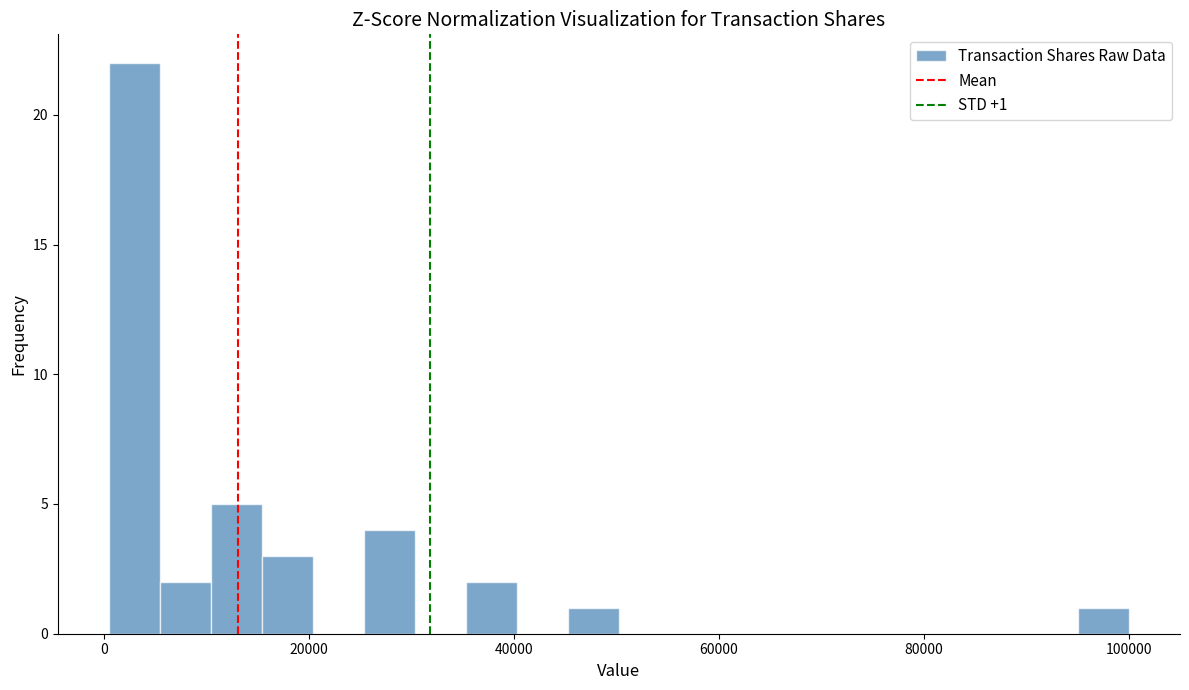

Around what value on the x-axis is the tallest bar? Give the approximate position of its centre, as read against the axis.

2000